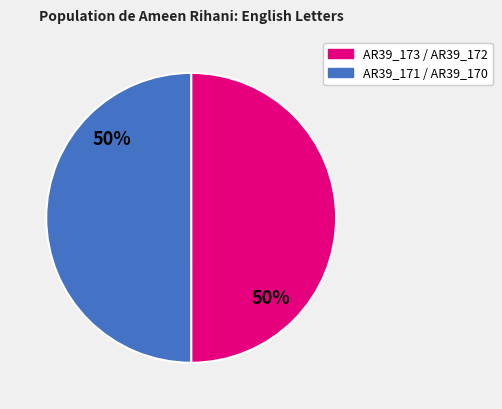

To the nearest percent, what is the average slice percentage?

50%